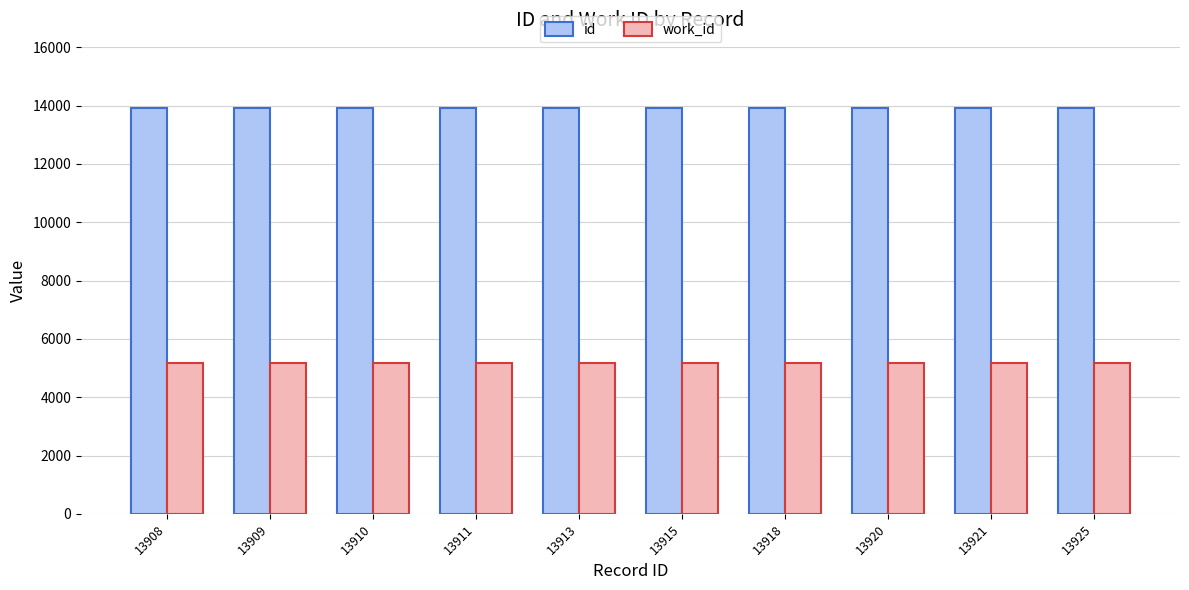

What is the sum of all work_id values?

51750